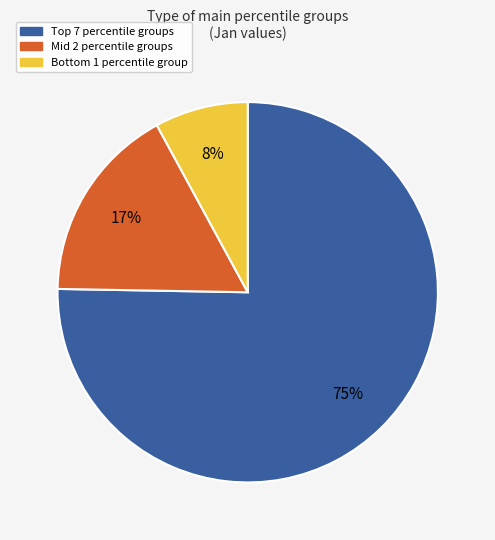

What percentage is the Mid 2 percentile groups slice, to the nearest percent?

17%